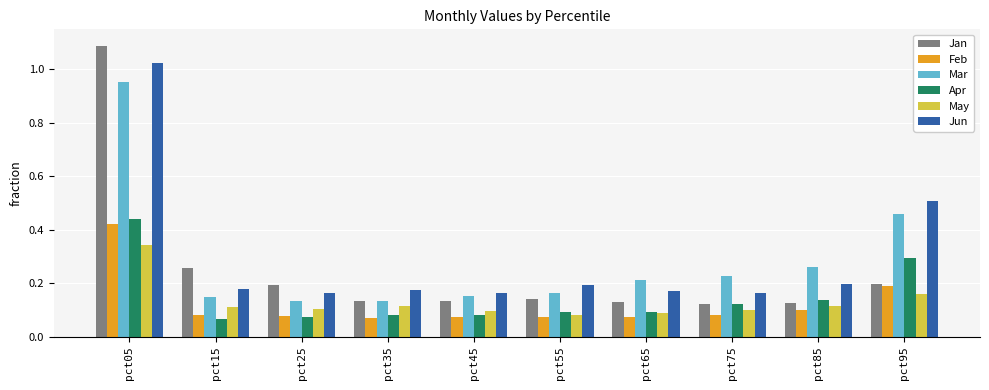

What is the total value across all series at pct95?

1.8